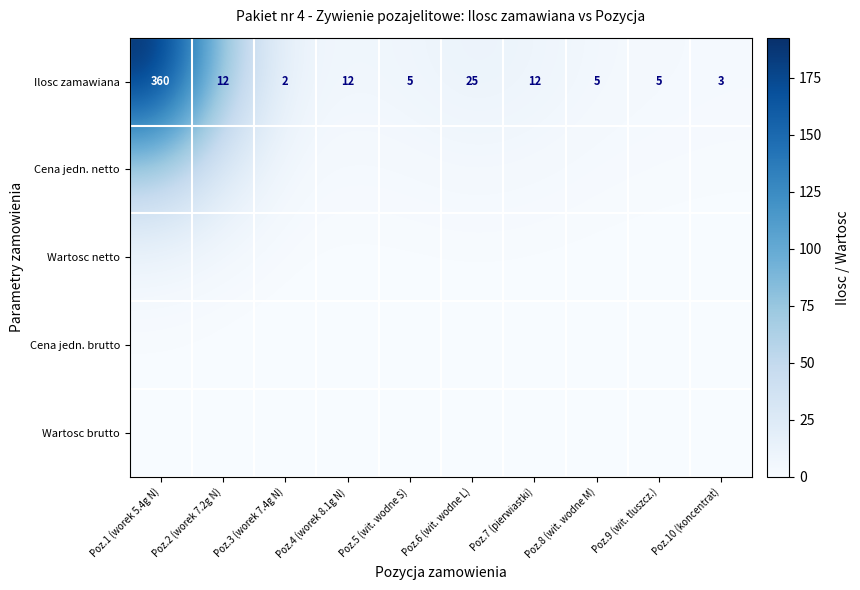

Which has a higher value, Poz.7 (pierwiastki) or Poz.4 (worek 8.1g N)?

Poz.7 (pierwiastki)